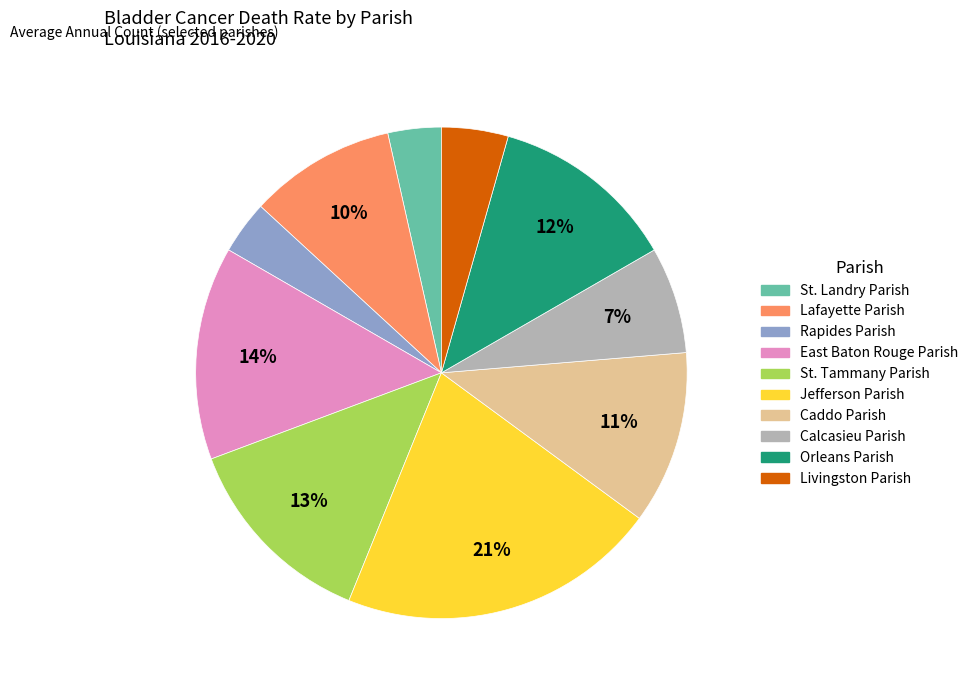

Is it true that St. Landry Parish is 4% of the pie?

True